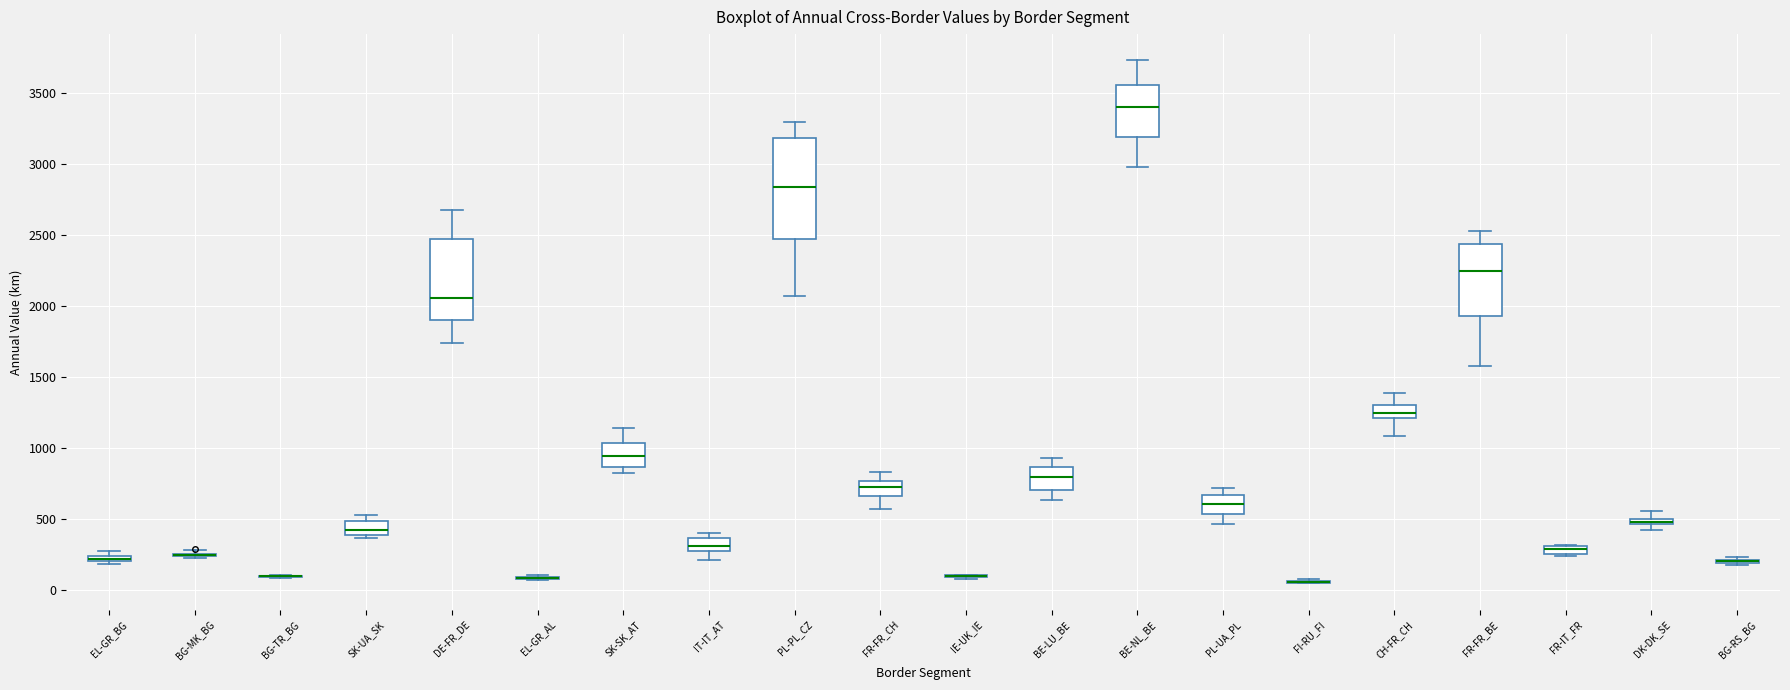

Comparing the boxes themselves (not the whiskers), which one is the tallest?

PL-PL_CZ